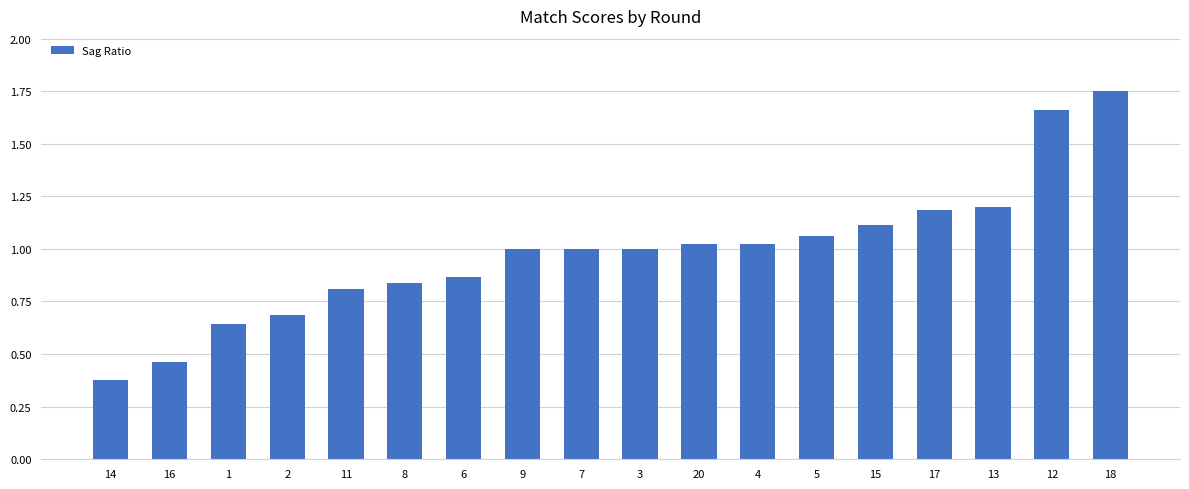

Which label corresponds to the largest value in the chart?

18